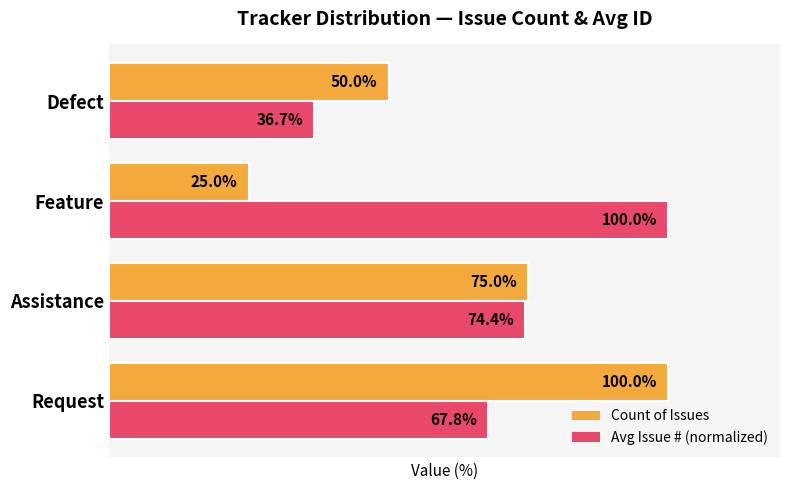

List the series in order of their overall mean, lowest first.

Count of Issues, Avg Issue # (normalized)